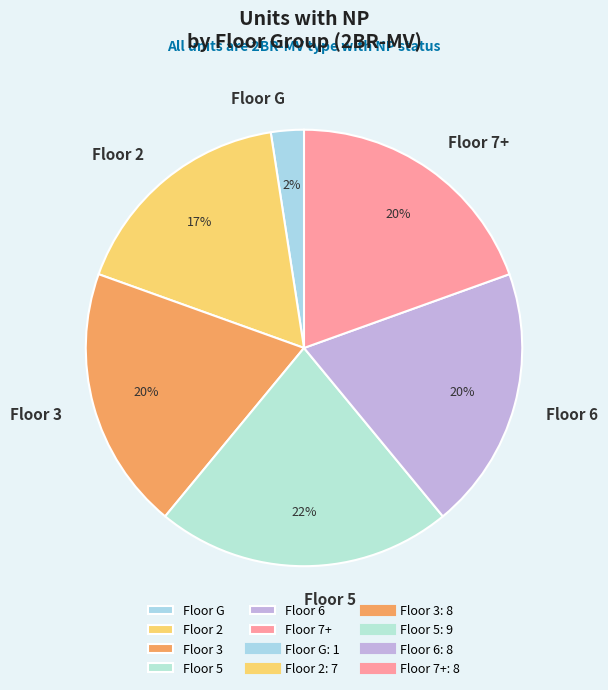

The Floor 5 slice represents 22% of the pie. True or false?

True